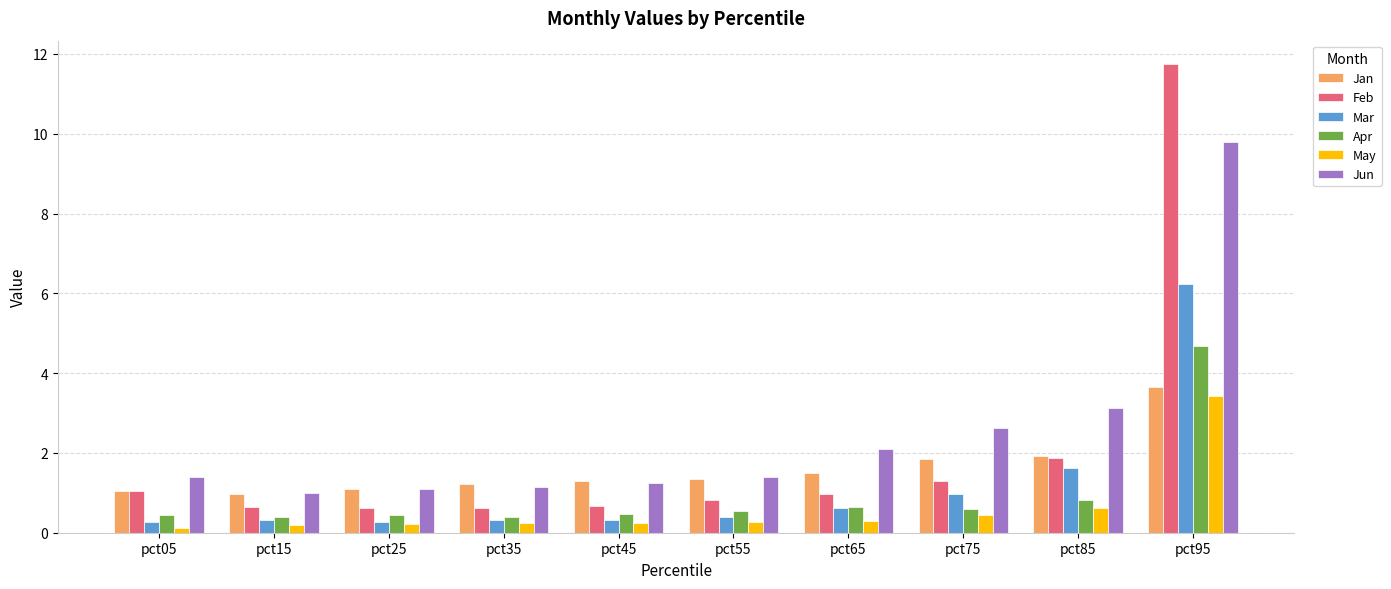

What is the minimum value shown in the chart?

0.1